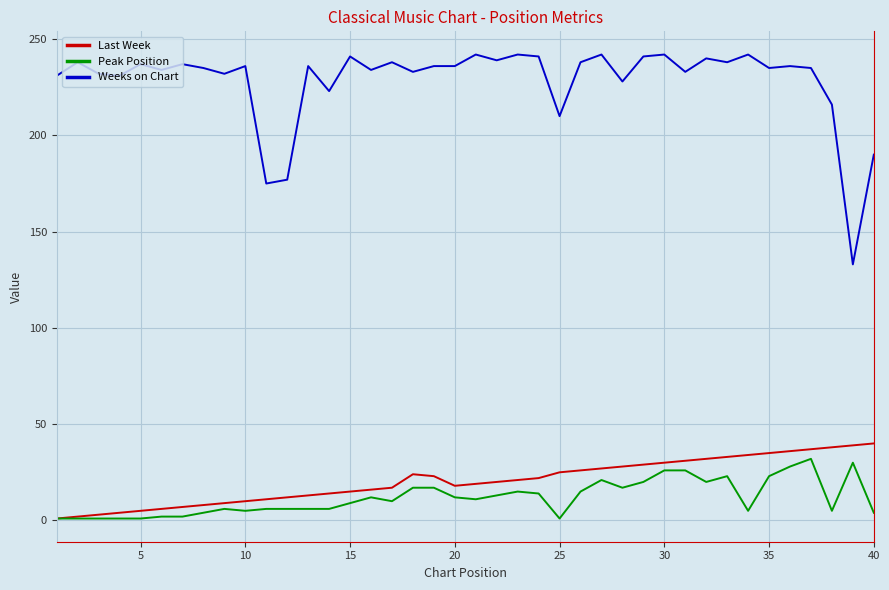

Which series has the largest total across all categories?

Weeks on Chart